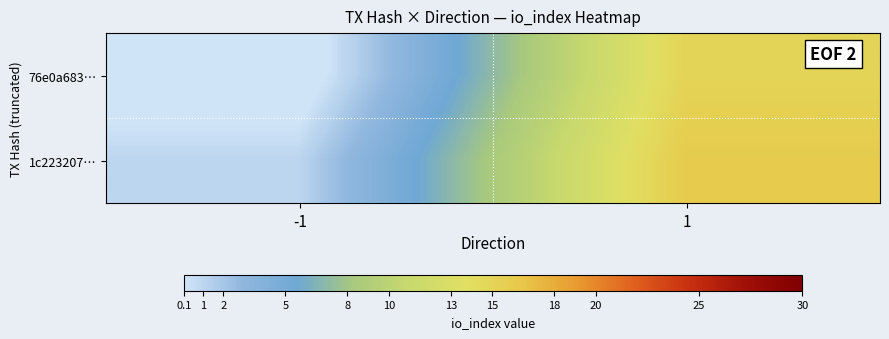

Reading right to left, list all the values displayed in this chart.

76e0a683…: 1=15	-1=-1
1c223207…: 1=16	-1=1